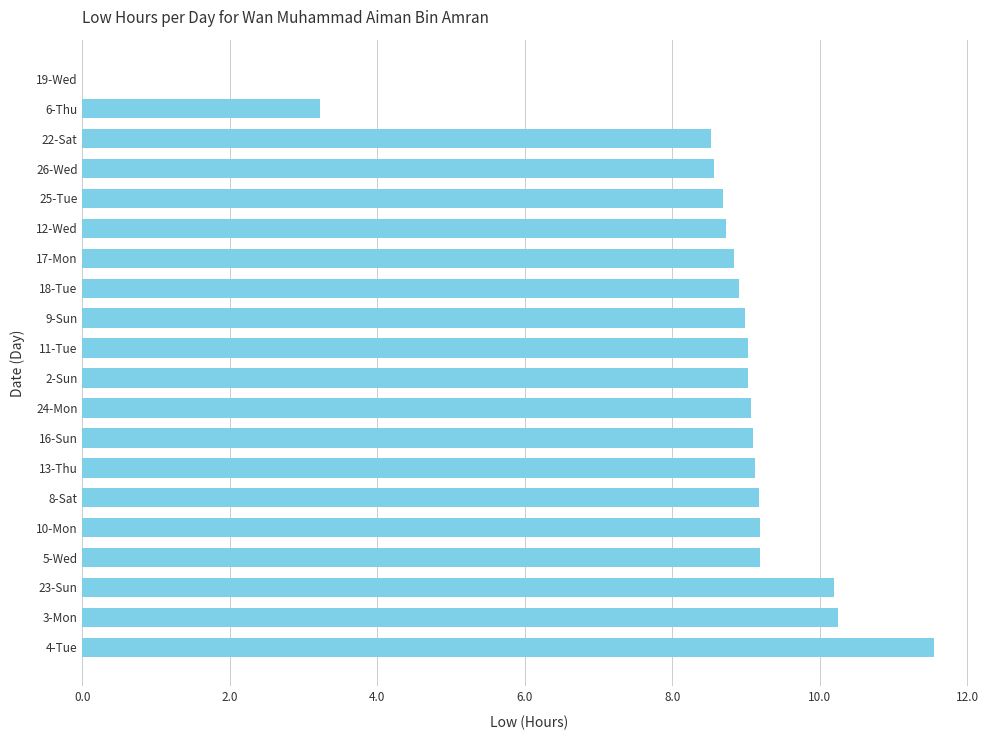

Is it true that the value at 16-Sun is 9.1?

True